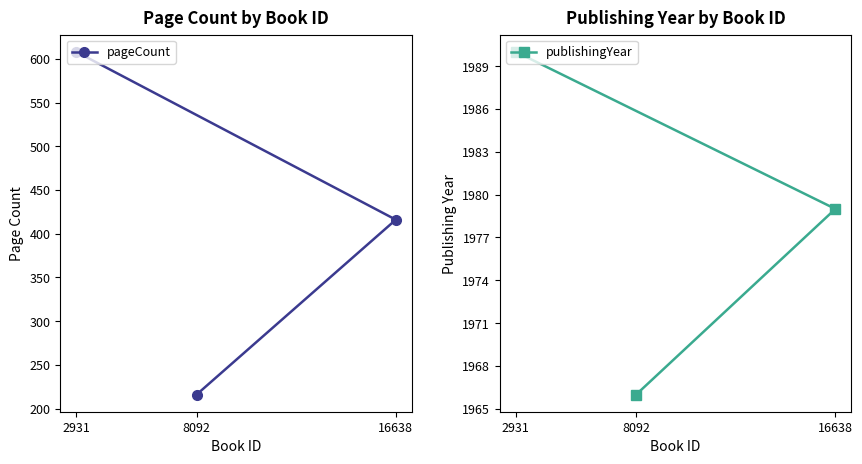

At how many categories does at least one series exceed 974?

3